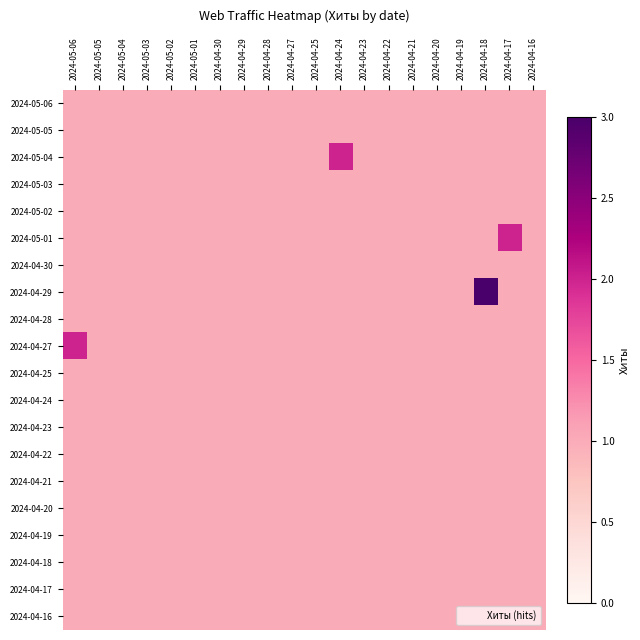

Reading left to right, extract all data points from this chart.

2024-05-06: 2024-05-06=1	2024-05-05=1	2024-05-04=1	2024-05-03=1	2024-05-02=1	2024-05-01=1	2024-04-30=1	2024-04-29=1	2024-04-28=1	2024-04-27=1	2024-04-25=1	2024-04-24=1	2024-04-23=1	2024-04-22=1	2024-04-21=1	2024-04-20=1	2024-04-19=1	2024-04-18=1	2024-04-17=1	2024-04-16=1
2024-05-05: 2024-05-06=1	2024-05-05=1	2024-05-04=1	2024-05-03=1	2024-05-02=1	2024-05-01=1	2024-04-30=1	2024-04-29=1	2024-04-28=1	2024-04-27=1	2024-04-25=1	2024-04-24=1	2024-04-23=1	2024-04-22=1	2024-04-21=1	2024-04-20=1	2024-04-19=1	2024-04-18=1	2024-04-17=1	2024-04-16=1
2024-05-04: 2024-05-06=1	2024-05-05=1	2024-05-04=1	2024-05-03=1	2024-05-02=1	2024-05-01=1	2024-04-30=1	2024-04-29=1	2024-04-28=1	2024-04-27=1	2024-04-25=1	2024-04-24=2	2024-04-23=1	2024-04-22=1	2024-04-21=1	2024-04-20=1	2024-04-19=1	2024-04-18=1	2024-04-17=1	2024-04-16=1
2024-05-03: 2024-05-06=1	2024-05-05=1	2024-05-04=1	2024-05-03=1	2024-05-02=1	2024-05-01=1	2024-04-30=1	2024-04-29=1	2024-04-28=1	2024-04-27=1	2024-04-25=1	2024-04-24=1	2024-04-23=1	2024-04-22=1	2024-04-21=1	2024-04-20=1	2024-04-19=1	2024-04-18=1	2024-04-17=1	2024-04-16=1
2024-05-02: 2024-05-06=1	2024-05-05=1	2024-05-04=1	2024-05-03=1	2024-05-02=1	2024-05-01=1	2024-04-30=1	2024-04-29=1	2024-04-28=1	2024-04-27=1	2024-04-25=1	2024-04-24=1	2024-04-23=1	2024-04-22=1	2024-04-21=1	2024-04-20=1	2024-04-19=1	2024-04-18=1	2024-04-17=1	2024-04-16=1
2024-05-01: 2024-05-06=1	2024-05-05=1	2024-05-04=1	2024-05-03=1	2024-05-02=1	2024-05-01=1	2024-04-30=1	2024-04-29=1	2024-04-28=1	2024-04-27=1	2024-04-25=1	2024-04-24=1	2024-04-23=1	2024-04-22=1	2024-04-21=1	2024-04-20=1	2024-04-19=1	2024-04-18=1	2024-04-17=2	2024-04-16=1
2024-04-30: 2024-05-06=1	2024-05-05=1	2024-05-04=1	2024-05-03=1	2024-05-02=1	2024-05-01=1	2024-04-30=1	2024-04-29=1	2024-04-28=1	2024-04-27=1	2024-04-25=1	2024-04-24=1	2024-04-23=1	2024-04-22=1	2024-04-21=1	2024-04-20=1	2024-04-19=1	2024-04-18=1	2024-04-17=1	2024-04-16=1
2024-04-29: 2024-05-06=1	2024-05-05=1	2024-05-04=1	2024-05-03=1	2024-05-02=1	2024-05-01=1	2024-04-30=1	2024-04-29=1	2024-04-28=1	2024-04-27=1	2024-04-25=1	2024-04-24=1	2024-04-23=1	2024-04-22=1	2024-04-21=1	2024-04-20=1	2024-04-19=1	2024-04-18=3	2024-04-17=1	2024-04-16=1
2024-04-28: 2024-05-06=1	2024-05-05=1	2024-05-04=1	2024-05-03=1	2024-05-02=1	2024-05-01=1	2024-04-30=1	2024-04-29=1	2024-04-28=1	2024-04-27=1	2024-04-25=1	2024-04-24=1	2024-04-23=1	2024-04-22=1	2024-04-21=1	2024-04-20=1	2024-04-19=1	2024-04-18=1	2024-04-17=1	2024-04-16=1
2024-04-27: 2024-05-06=2	2024-05-05=1	2024-05-04=1	2024-05-03=1	2024-05-02=1	2024-05-01=1	2024-04-30=1	2024-04-29=1	2024-04-28=1	2024-04-27=1	2024-04-25=1	2024-04-24=1	2024-04-23=1	2024-04-22=1	2024-04-21=1	2024-04-20=1	2024-04-19=1	2024-04-18=1	2024-04-17=1	2024-04-16=1
2024-04-25: 2024-05-06=1	2024-05-05=1	2024-05-04=1	2024-05-03=1	2024-05-02=1	2024-05-01=1	2024-04-30=1	2024-04-29=1	2024-04-28=1	2024-04-27=1	2024-04-25=1	2024-04-24=1	2024-04-23=1	2024-04-22=1	2024-04-21=1	2024-04-20=1	2024-04-19=1	2024-04-18=1	2024-04-17=1	2024-04-16=1
2024-04-24: 2024-05-06=1	2024-05-05=1	2024-05-04=1	2024-05-03=1	2024-05-02=1	2024-05-01=1	2024-04-30=1	2024-04-29=1	2024-04-28=1	2024-04-27=1	2024-04-25=1	2024-04-24=1	2024-04-23=1	2024-04-22=1	2024-04-21=1	2024-04-20=1	2024-04-19=1	2024-04-18=1	2024-04-17=1	2024-04-16=1
2024-04-23: 2024-05-06=1	2024-05-05=1	2024-05-04=1	2024-05-03=1	2024-05-02=1	2024-05-01=1	2024-04-30=1	2024-04-29=1	2024-04-28=1	2024-04-27=1	2024-04-25=1	2024-04-24=1	2024-04-23=1	2024-04-22=1	2024-04-21=1	2024-04-20=1	2024-04-19=1	2024-04-18=1	2024-04-17=1	2024-04-16=1
2024-04-22: 2024-05-06=1	2024-05-05=1	2024-05-04=1	2024-05-03=1	2024-05-02=1	2024-05-01=1	2024-04-30=1	2024-04-29=1	2024-04-28=1	2024-04-27=1	2024-04-25=1	2024-04-24=1	2024-04-23=1	2024-04-22=1	2024-04-21=1	2024-04-20=1	2024-04-19=1	2024-04-18=1	2024-04-17=1	2024-04-16=1
2024-04-21: 2024-05-06=1	2024-05-05=1	2024-05-04=1	2024-05-03=1	2024-05-02=1	2024-05-01=1	2024-04-30=1	2024-04-29=1	2024-04-28=1	2024-04-27=1	2024-04-25=1	2024-04-24=1	2024-04-23=1	2024-04-22=1	2024-04-21=1	2024-04-20=1	2024-04-19=1	2024-04-18=1	2024-04-17=1	2024-04-16=1
2024-04-20: 2024-05-06=1	2024-05-05=1	2024-05-04=1	2024-05-03=1	2024-05-02=1	2024-05-01=1	2024-04-30=1	2024-04-29=1	2024-04-28=1	2024-04-27=1	2024-04-25=1	2024-04-24=1	2024-04-23=1	2024-04-22=1	2024-04-21=1	2024-04-20=1	2024-04-19=1	2024-04-18=1	2024-04-17=1	2024-04-16=1
2024-04-19: 2024-05-06=1	2024-05-05=1	2024-05-04=1	2024-05-03=1	2024-05-02=1	2024-05-01=1	2024-04-30=1	2024-04-29=1	2024-04-28=1	2024-04-27=1	2024-04-25=1	2024-04-24=1	2024-04-23=1	2024-04-22=1	2024-04-21=1	2024-04-20=1	2024-04-19=1	2024-04-18=1	2024-04-17=1	2024-04-16=1
2024-04-18: 2024-05-06=1	2024-05-05=1	2024-05-04=1	2024-05-03=1	2024-05-02=1	2024-05-01=1	2024-04-30=1	2024-04-29=1	2024-04-28=1	2024-04-27=1	2024-04-25=1	2024-04-24=1	2024-04-23=1	2024-04-22=1	2024-04-21=1	2024-04-20=1	2024-04-19=1	2024-04-18=1	2024-04-17=1	2024-04-16=1
2024-04-17: 2024-05-06=1	2024-05-05=1	2024-05-04=1	2024-05-03=1	2024-05-02=1	2024-05-01=1	2024-04-30=1	2024-04-29=1	2024-04-28=1	2024-04-27=1	2024-04-25=1	2024-04-24=1	2024-04-23=1	2024-04-22=1	2024-04-21=1	2024-04-20=1	2024-04-19=1	2024-04-18=1	2024-04-17=1	2024-04-16=1
2024-04-16: 2024-05-06=1	2024-05-05=1	2024-05-04=1	2024-05-03=1	2024-05-02=1	2024-05-01=1	2024-04-30=1	2024-04-29=1	2024-04-28=1	2024-04-27=1	2024-04-25=1	2024-04-24=1	2024-04-23=1	2024-04-22=1	2024-04-21=1	2024-04-20=1	2024-04-19=1	2024-04-18=1	2024-04-17=1	2024-04-16=1